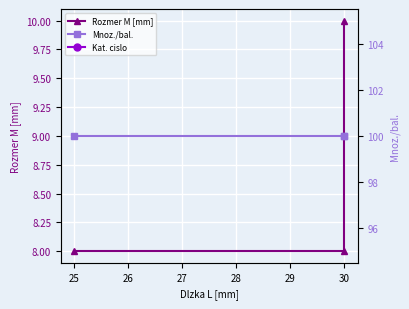

True or false: Mnoz./bal. has a value of 100 at 30.

True